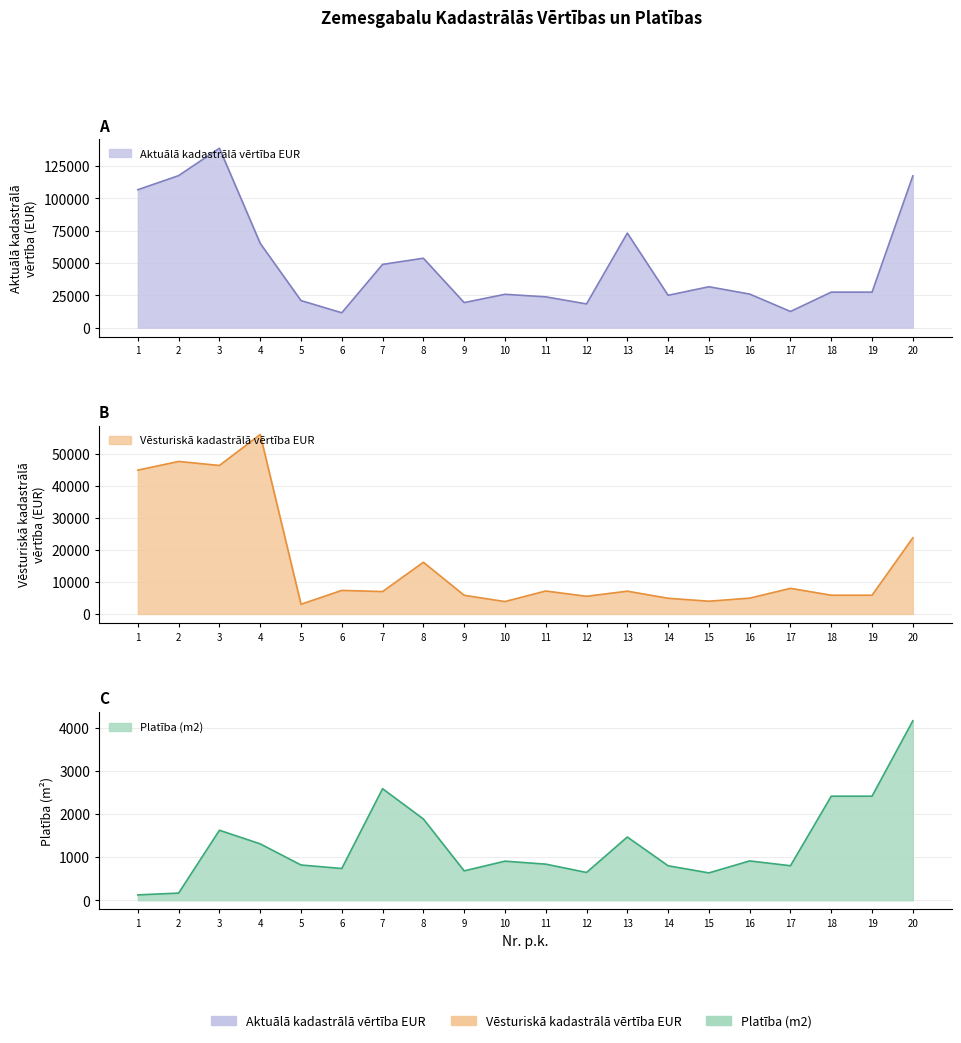

List the series in order of their overall mean, highest first.

Aktuālā kadastrālā vērtība EUR, Vēsturiskā kadastrālā vērtība EUR, Platība (m2)